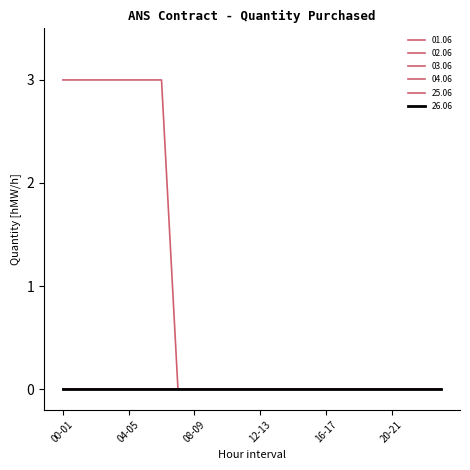

What is the label of the 12th point from the right?

12-13